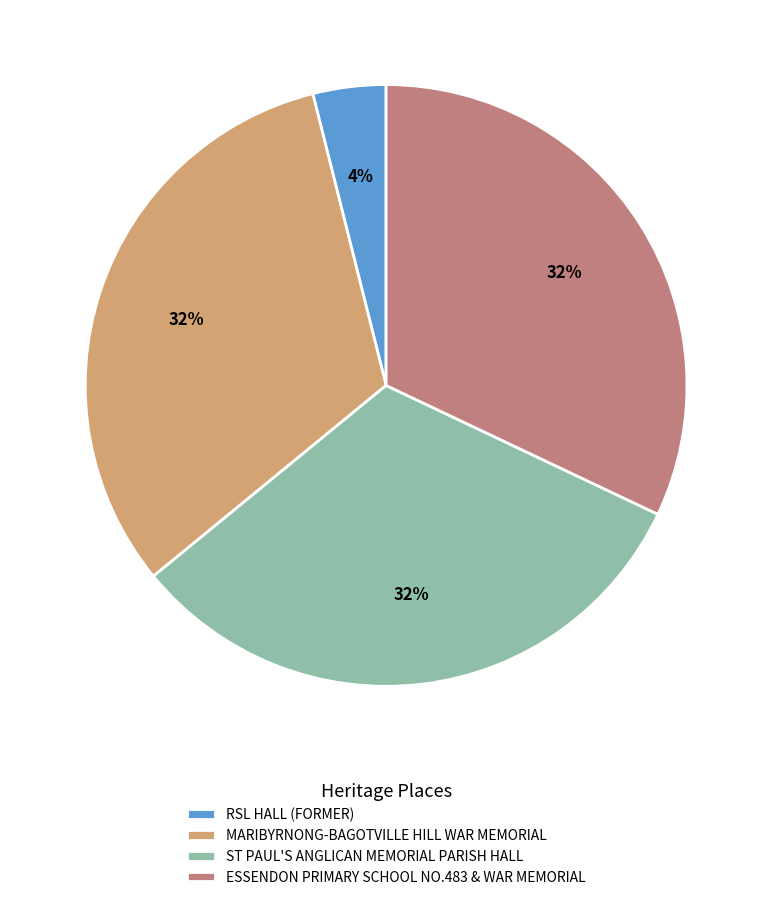

Is there any slice that represents more than half of the pie?

No